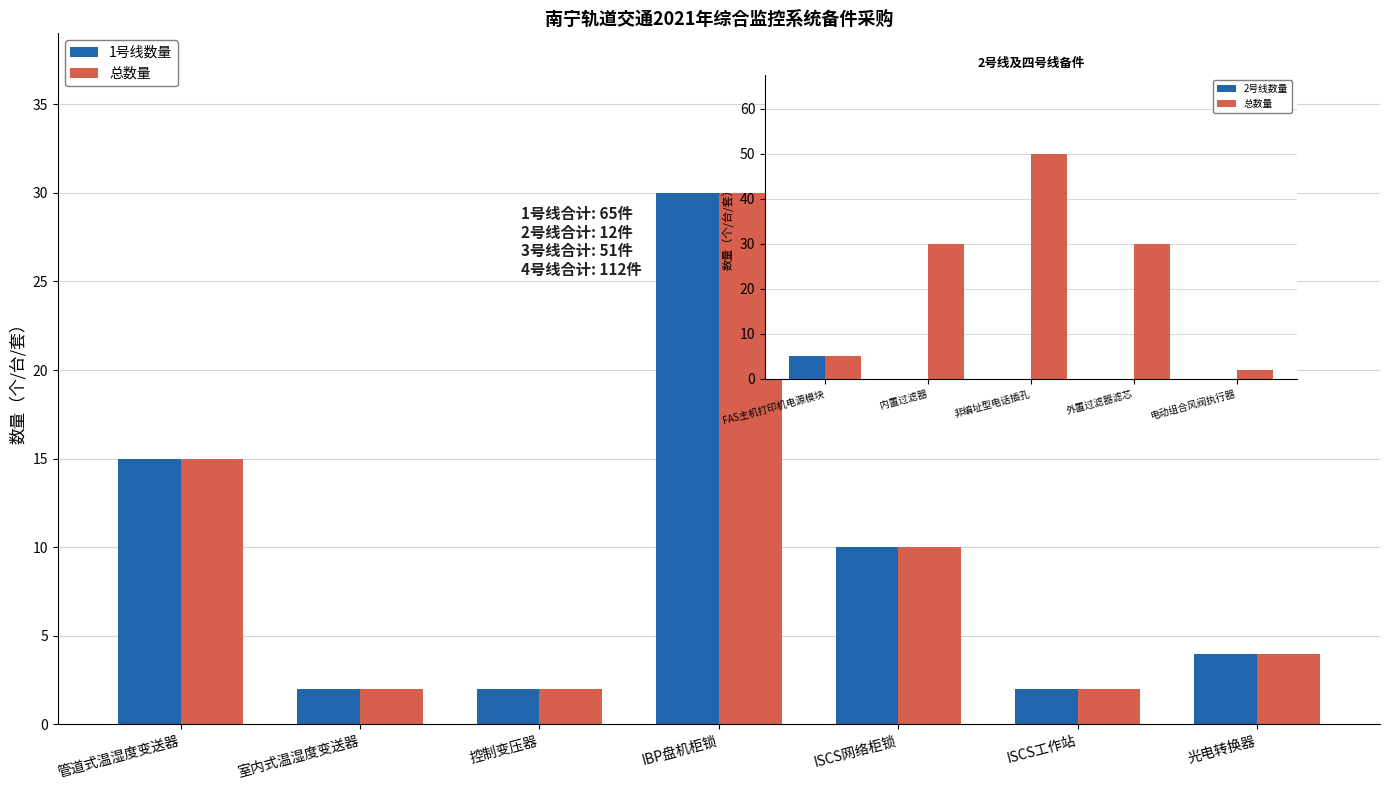

How many values in the 总数量 series exceed 4?

3